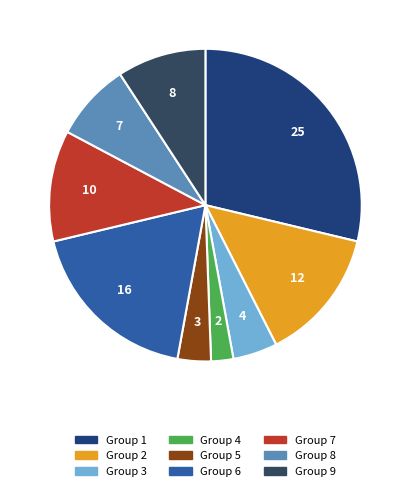

Count the number of slices in the pie.

9